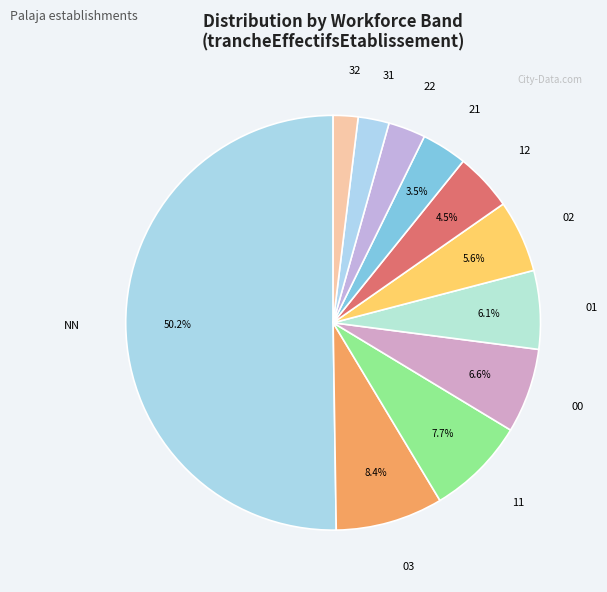

What is the smallest slice in the pie chart?

32